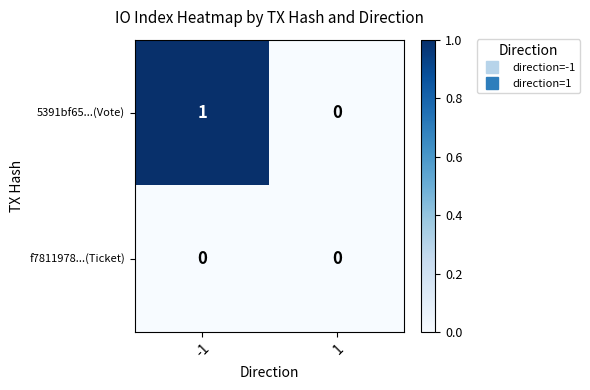

True or false: 5391bf65...(Vote) has a value of 2 at -1.

False